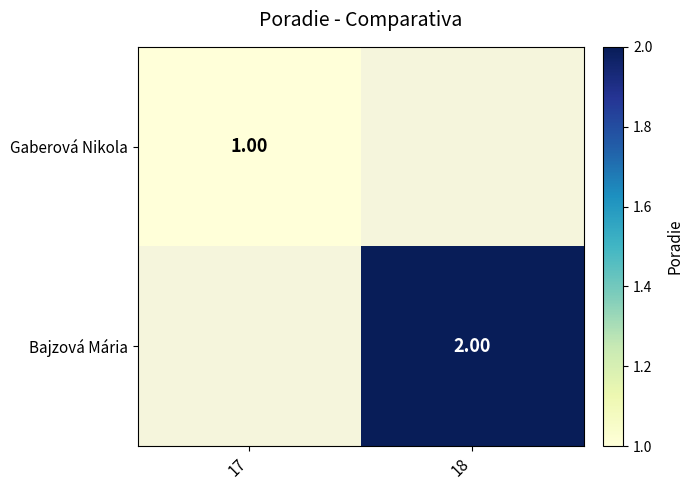

What is the maximum value for Gaberová Nikola?

1.0